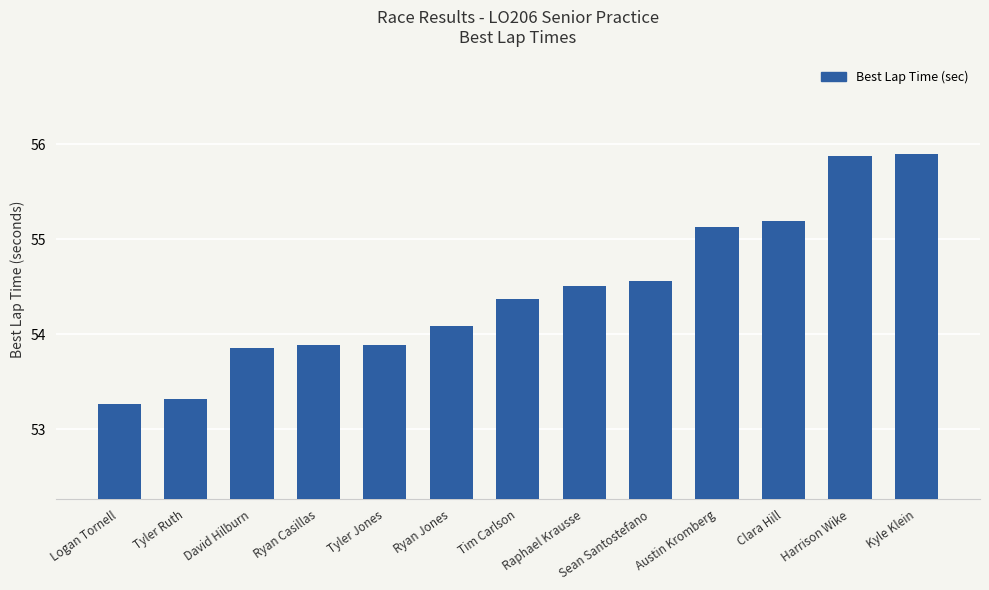

What is the approximate value at Raphael Krausse?

54.5